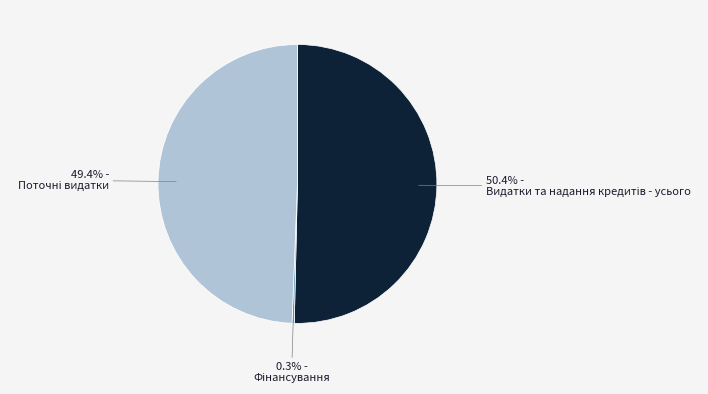

Is there a majority slice in this chart?

Yes